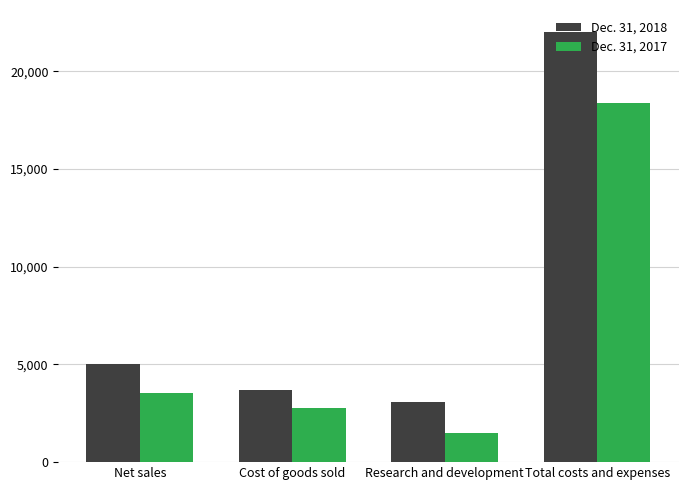

Is the value of Dec. 31, 2018 at Research and development greater than the value of Dec. 31, 2017 at Cost of goods sold?

Yes